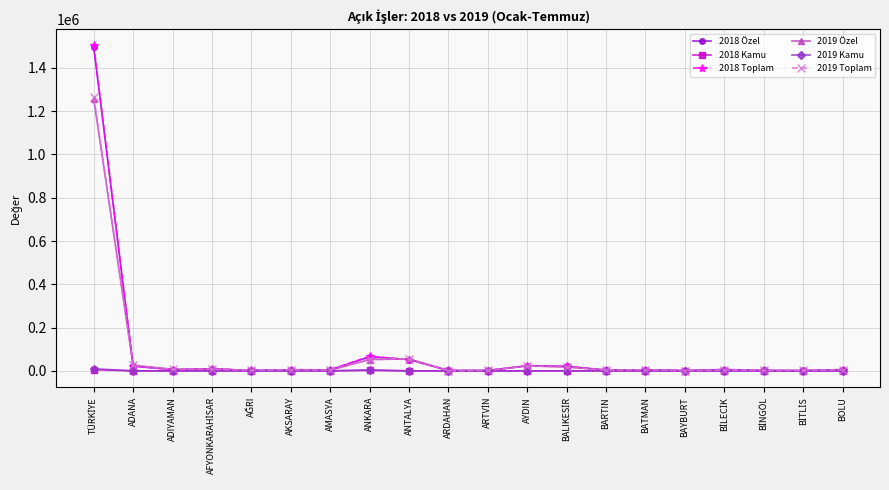

Which series has the largest range (max minus min)?

2018 Toplam